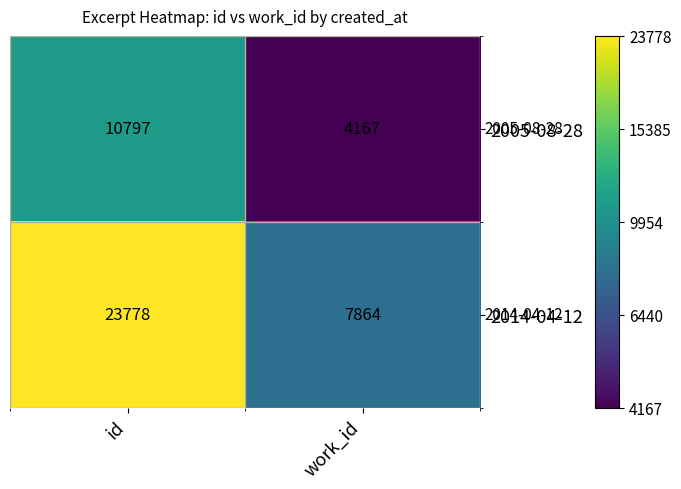

What is the total value across all series at id?

34575